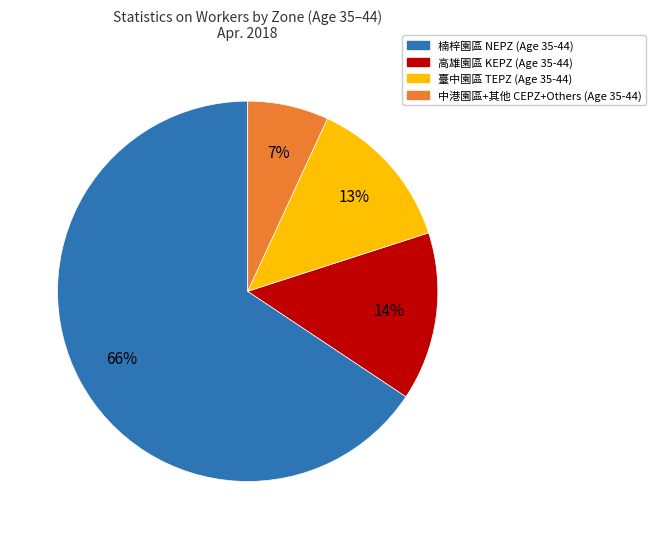

Does any single category account for the majority?

Yes